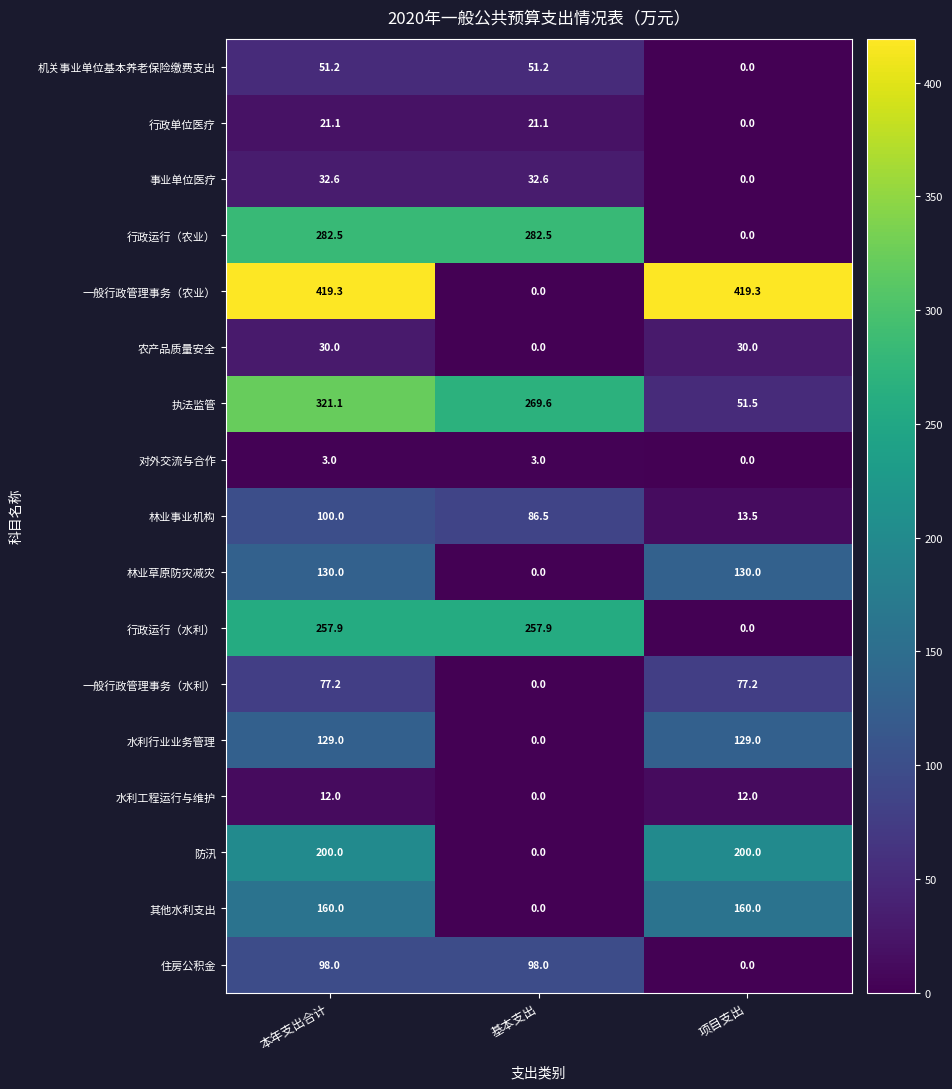

How many categories are shown in the chart?

3